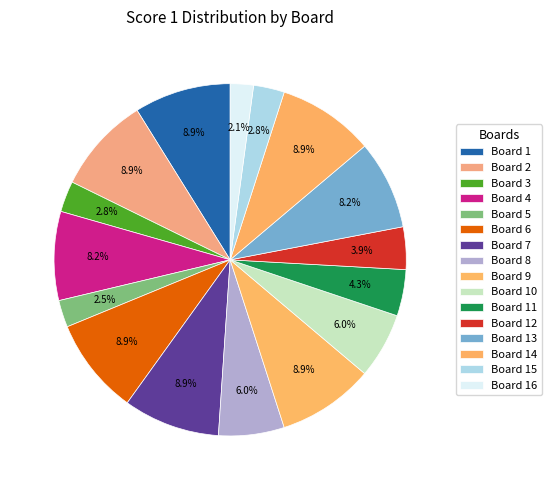

To the nearest percent, what percentage of the pie is Board 1?

9%